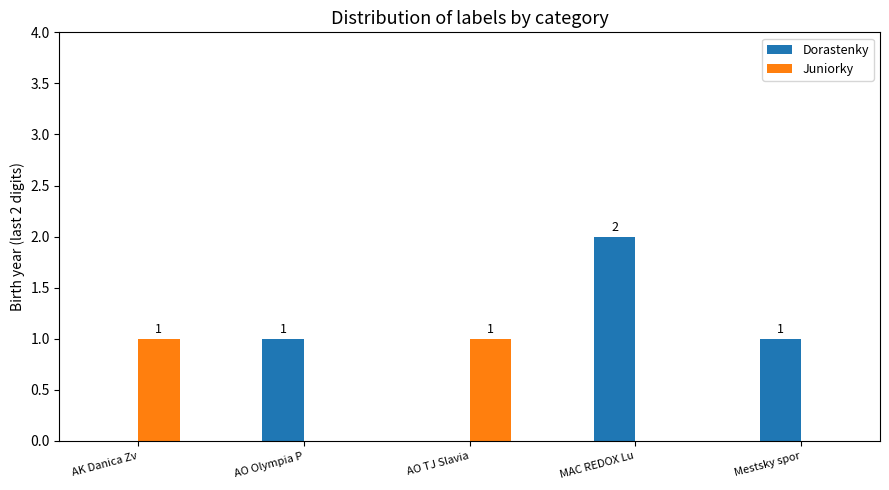

Which label corresponds to the largest value in the chart?

MAC REDOX Lu